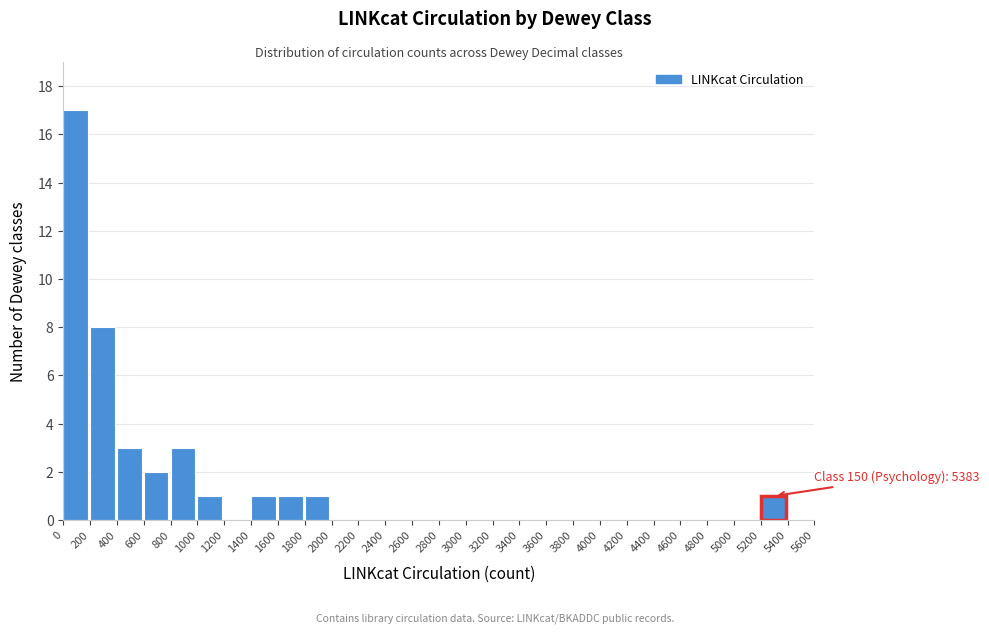

Which range on the x-axis has the tallest bar?

0 to 200